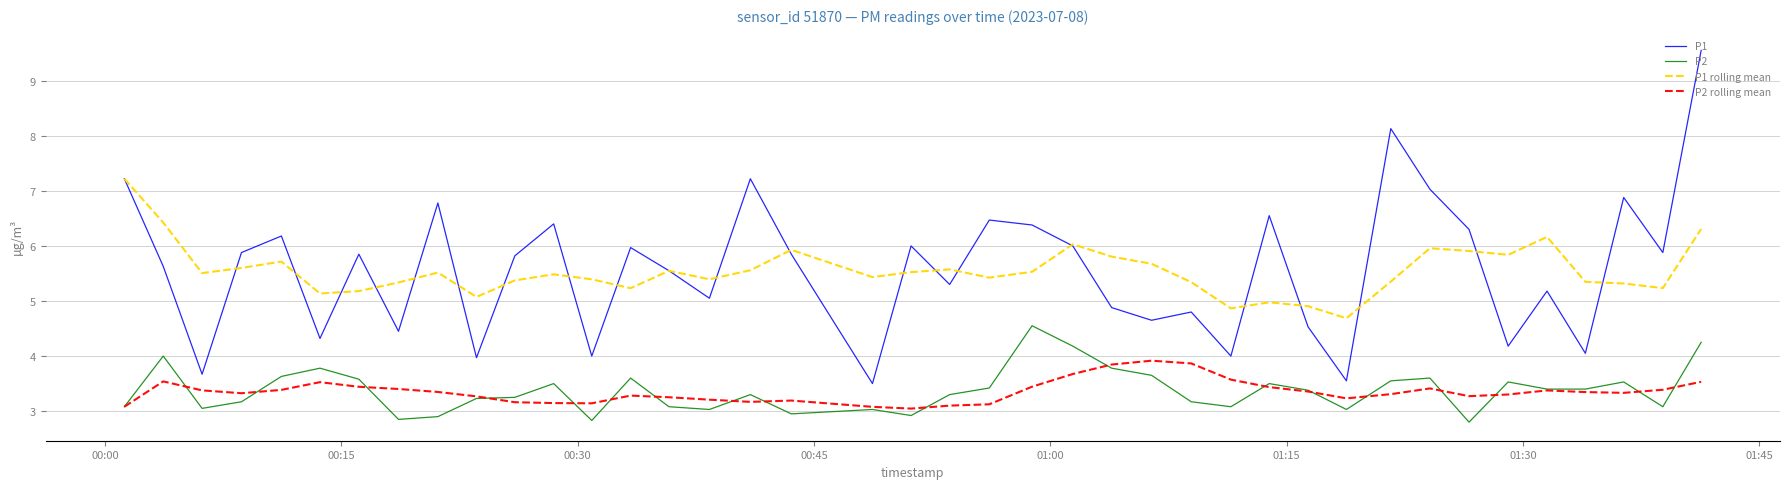

What is the difference between the maximum and minimum values in the P2 rolling mean series?

0.9